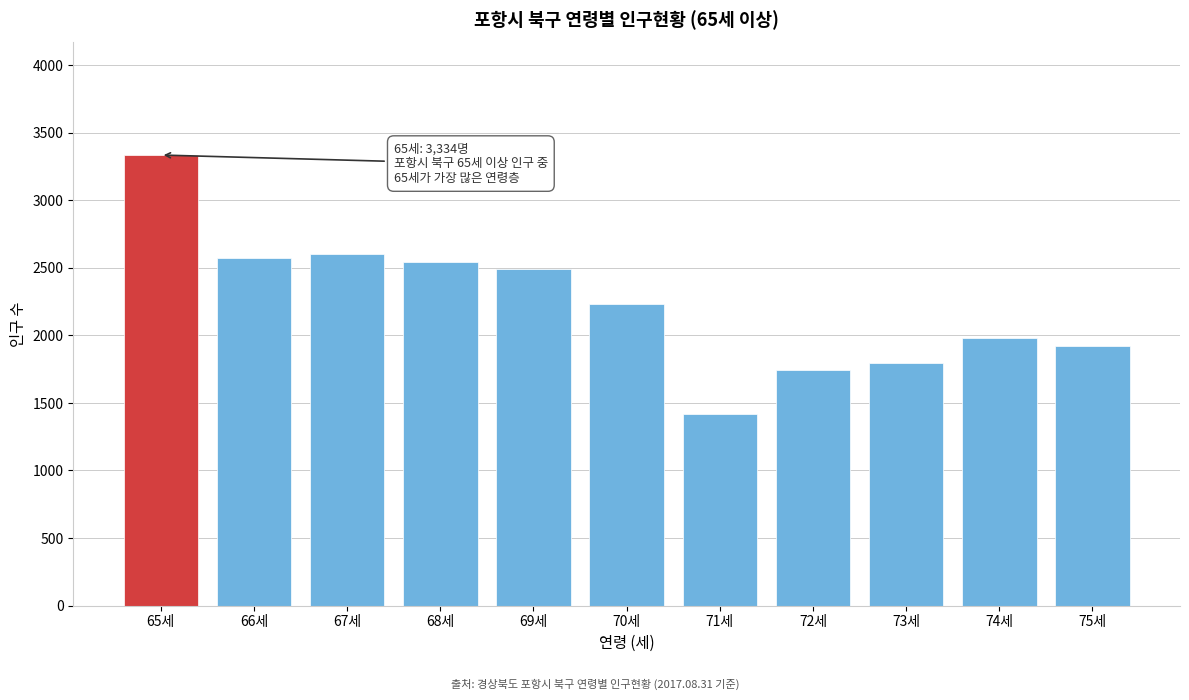

Reading left to right, transcribe all the data shown in this chart.

3334	2570	2603	2541	2494	2232	1420	1740	1793	1978	1918